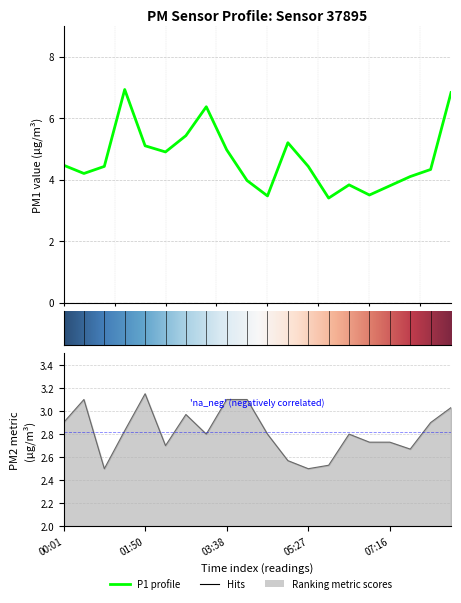

What is the difference between the maximum and minimum values in the P1 series?

3.5